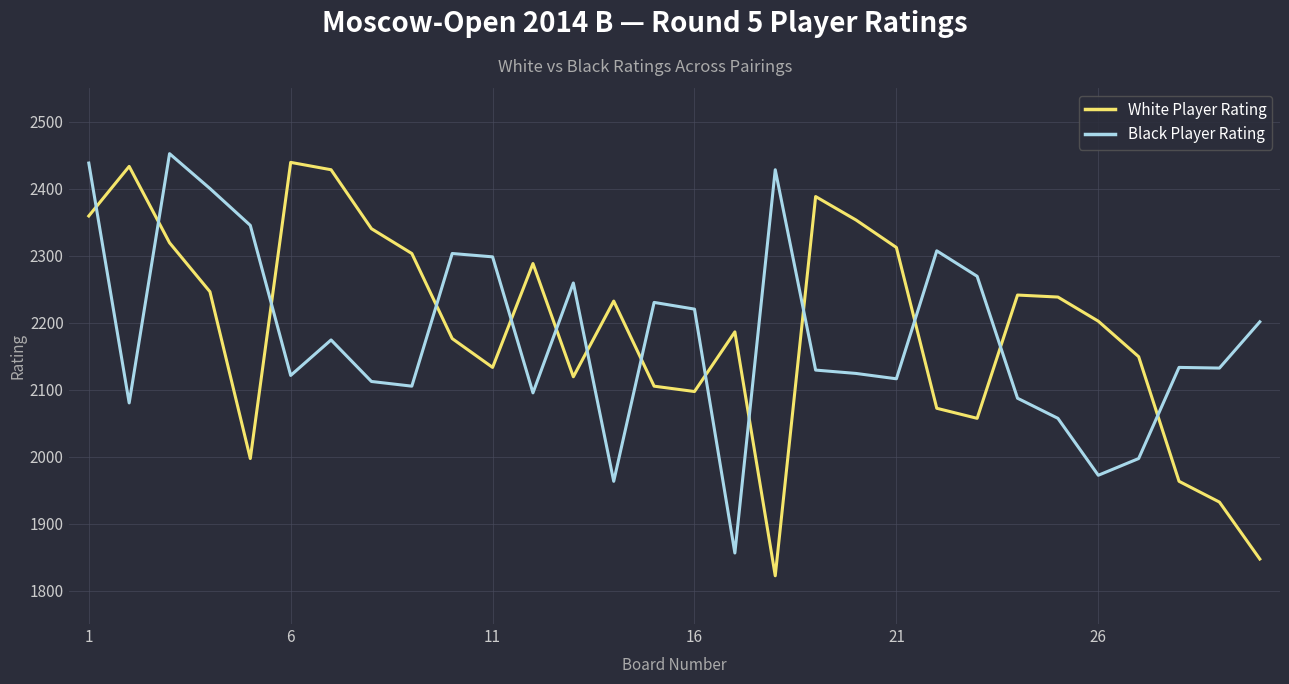

What is the difference between the maximum and minimum values in the Black Player Rating series?

596